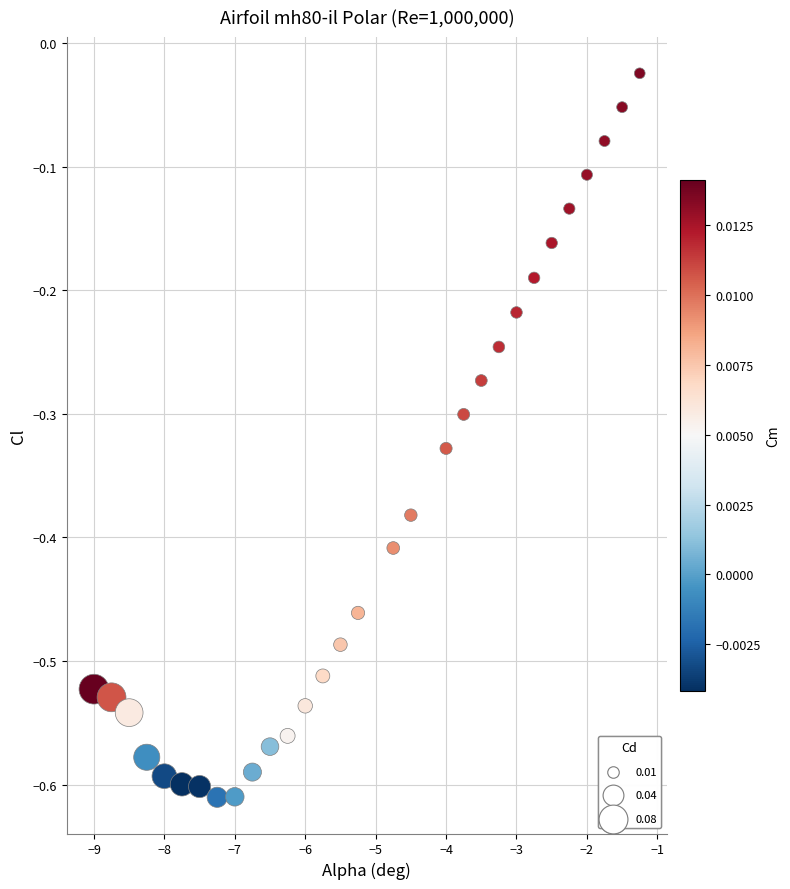

What is the range of X values (max minus min)?

7.8